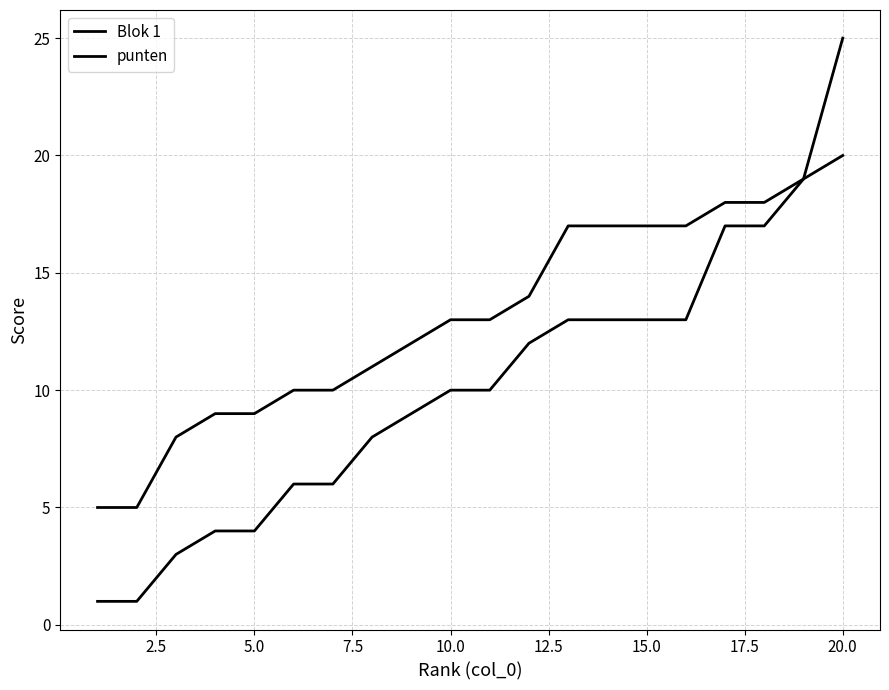

True or false: punten and Blok 1 cross at least once.

False